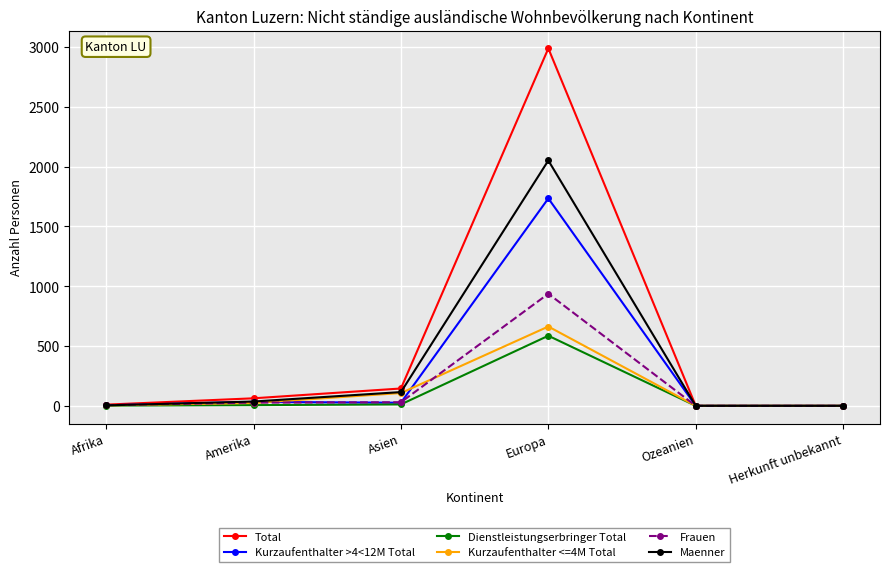

Count the number of categories in the chart.

6